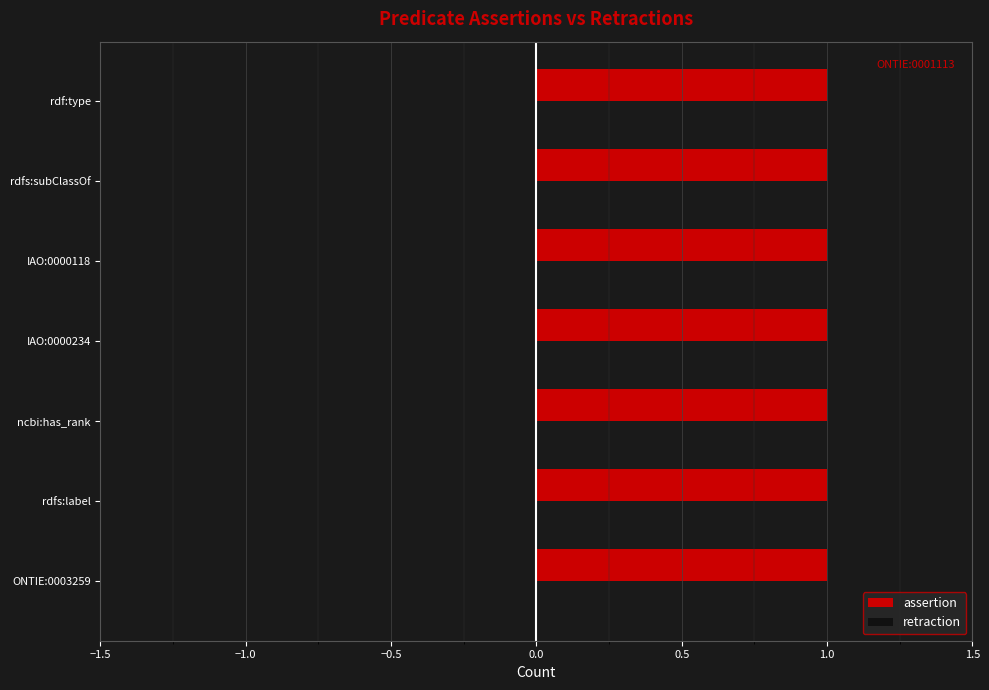

What are all the series names shown in the legend?

assertion, retraction